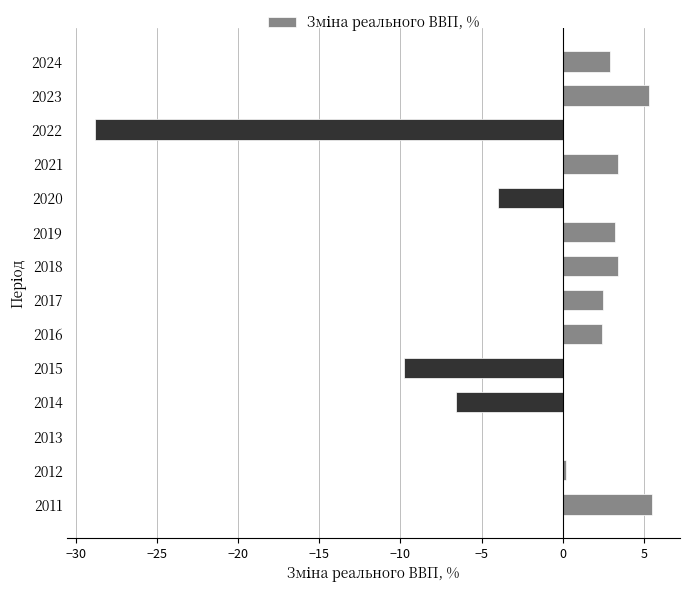

Between 2013 and 2024, which is larger?

2024